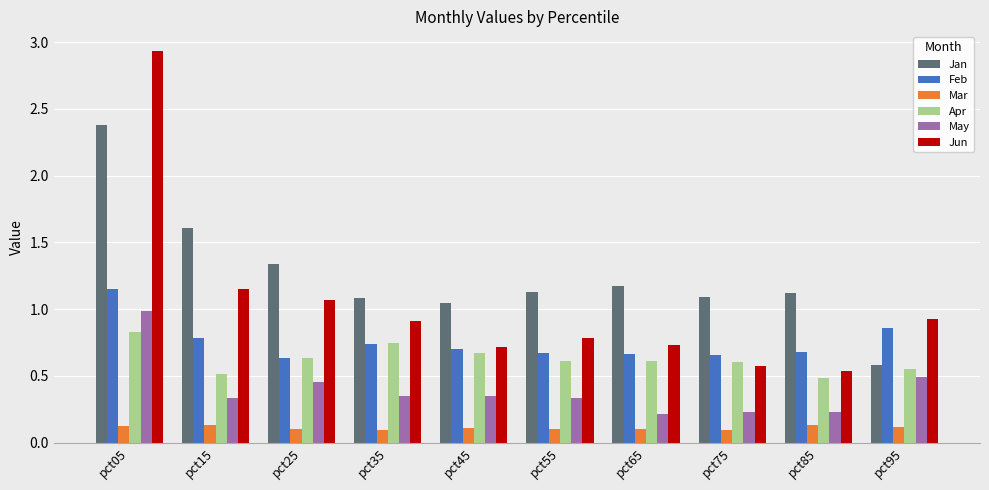

At how many categories does at least one series exceed 0?

10